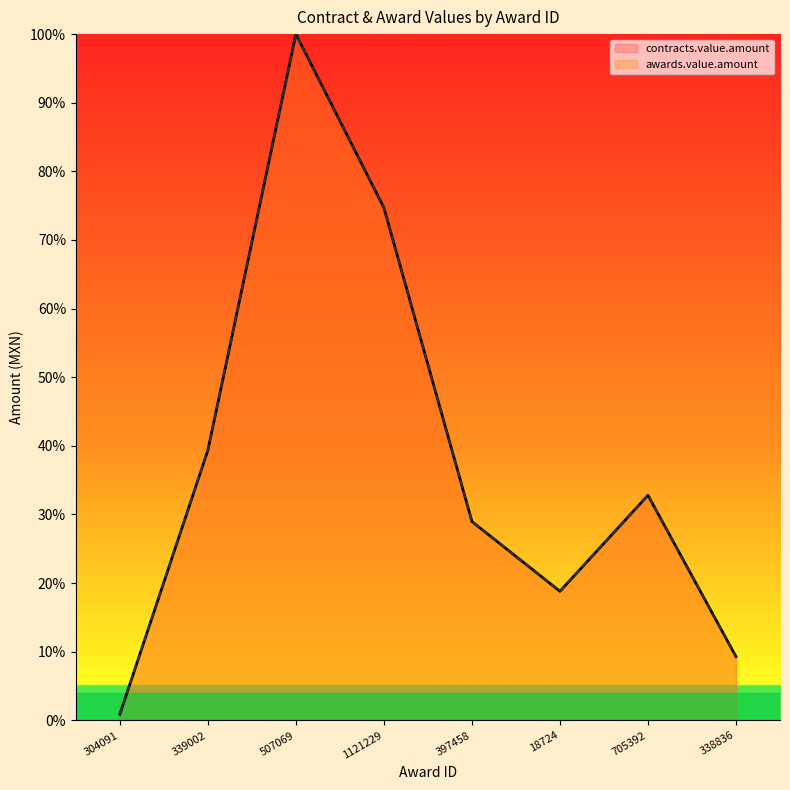

How many data points does each series have?

8